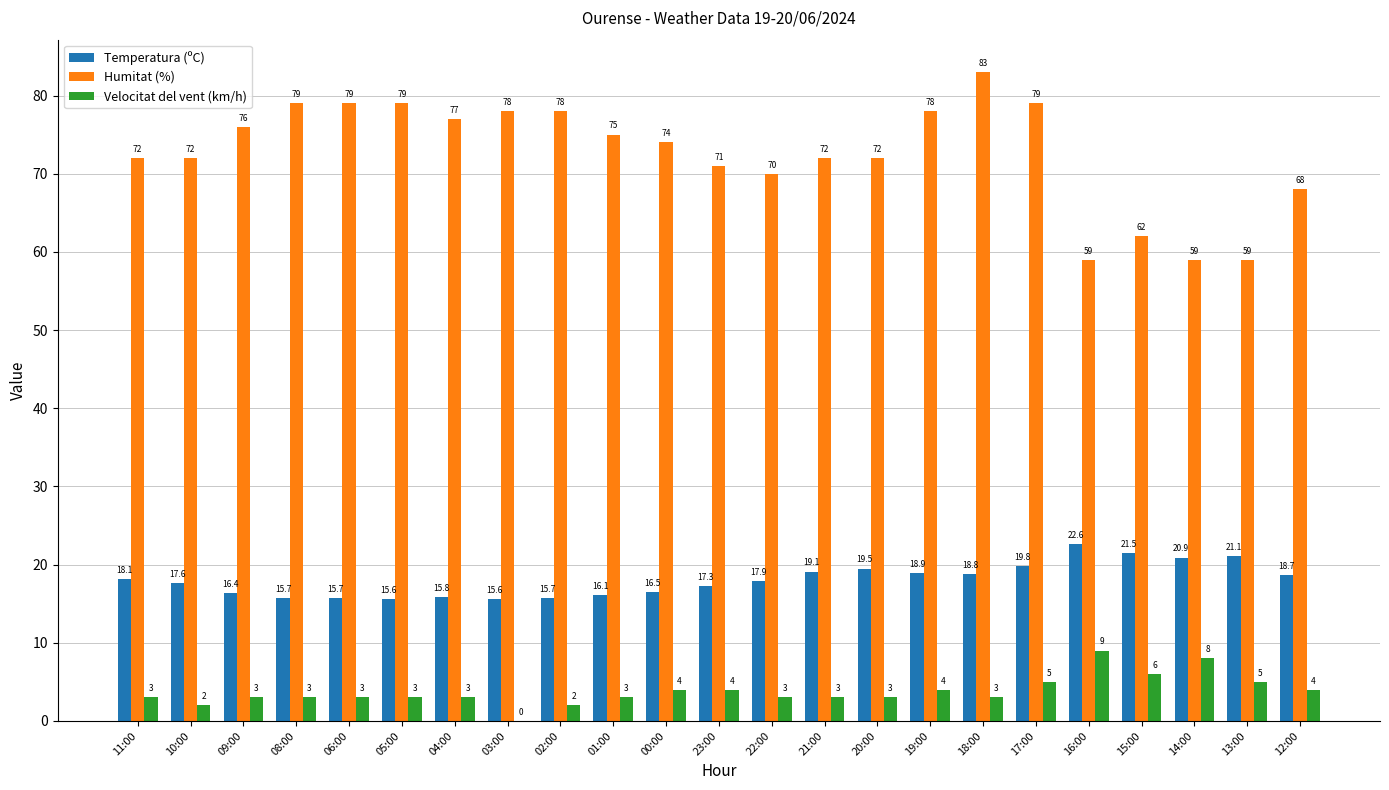

Which category has the highest value across all series?

18:00